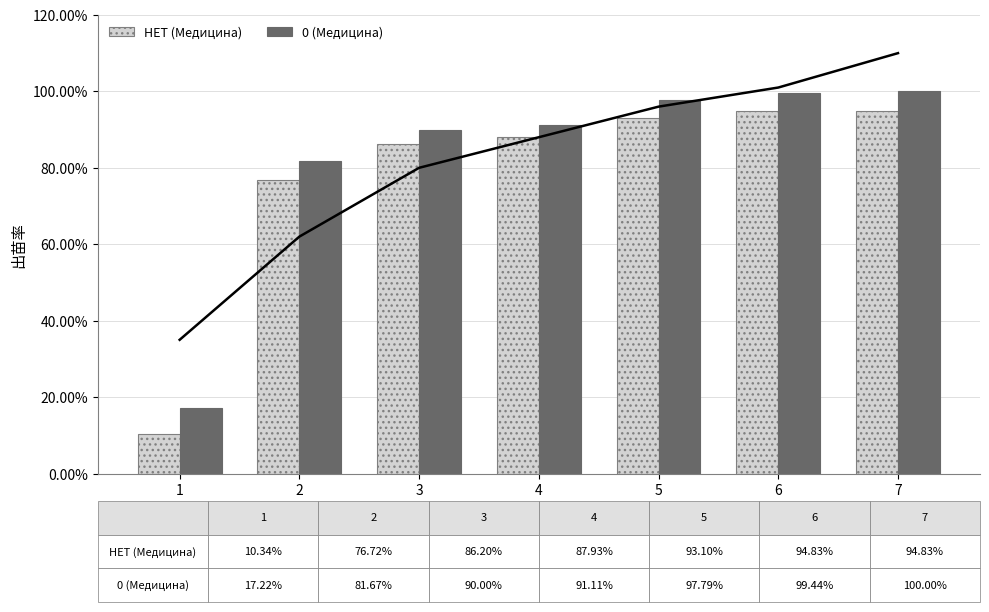

What is the smallest value displayed?

10.3